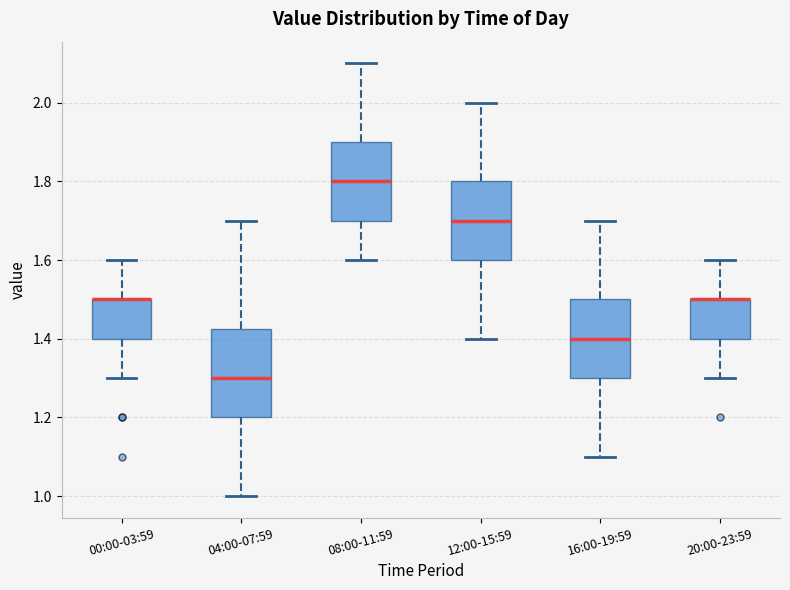

Comparing the boxes themselves (not the whiskers), which one is the tallest?

04:00-07:59